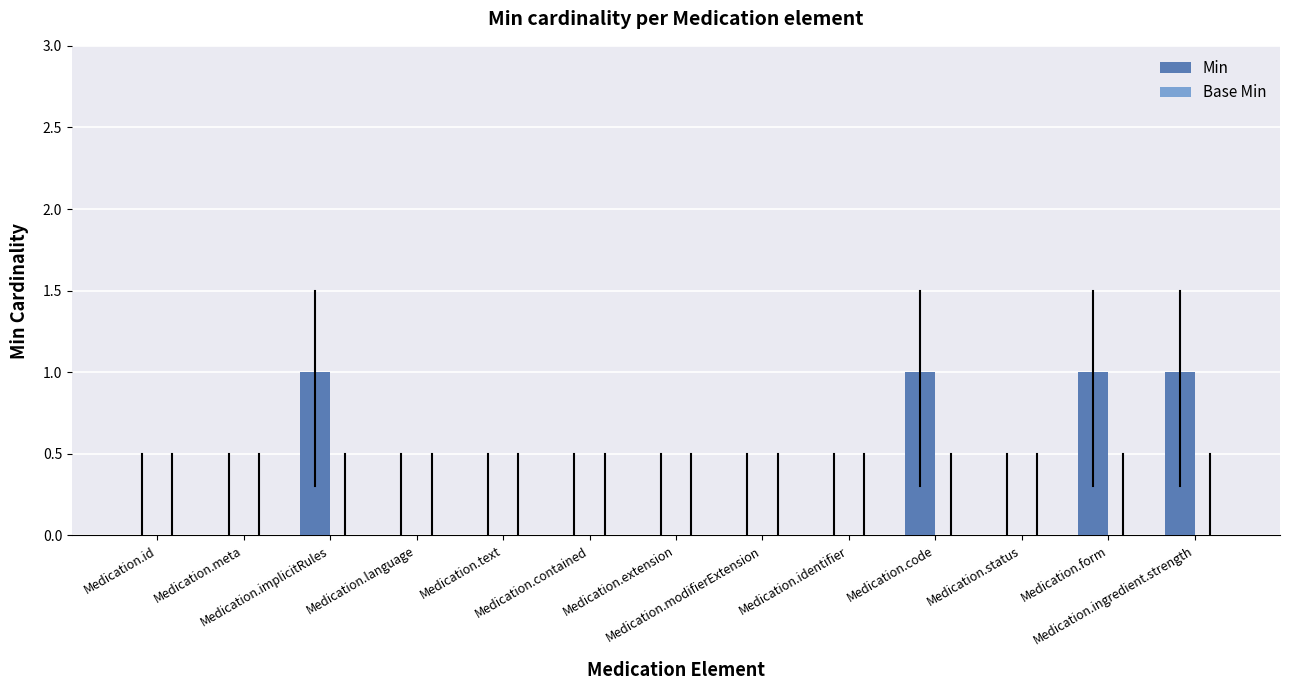

What is the sum of all values?

4